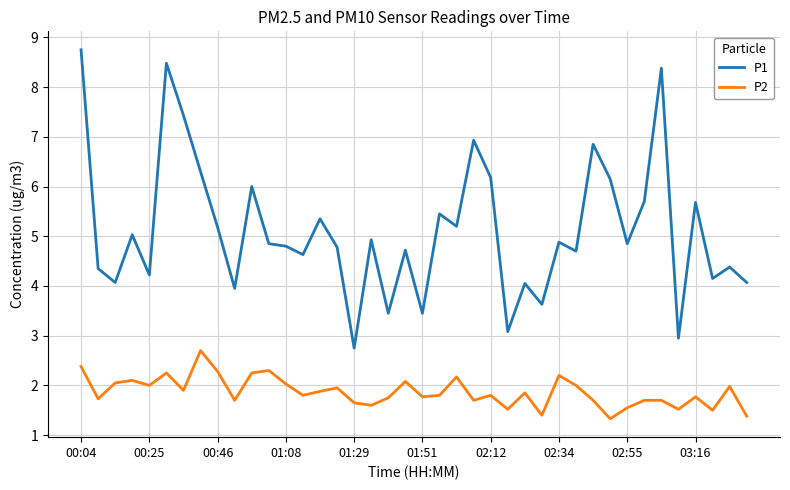

What is the difference between the maximum and minimum values in the P2 series?

1.4